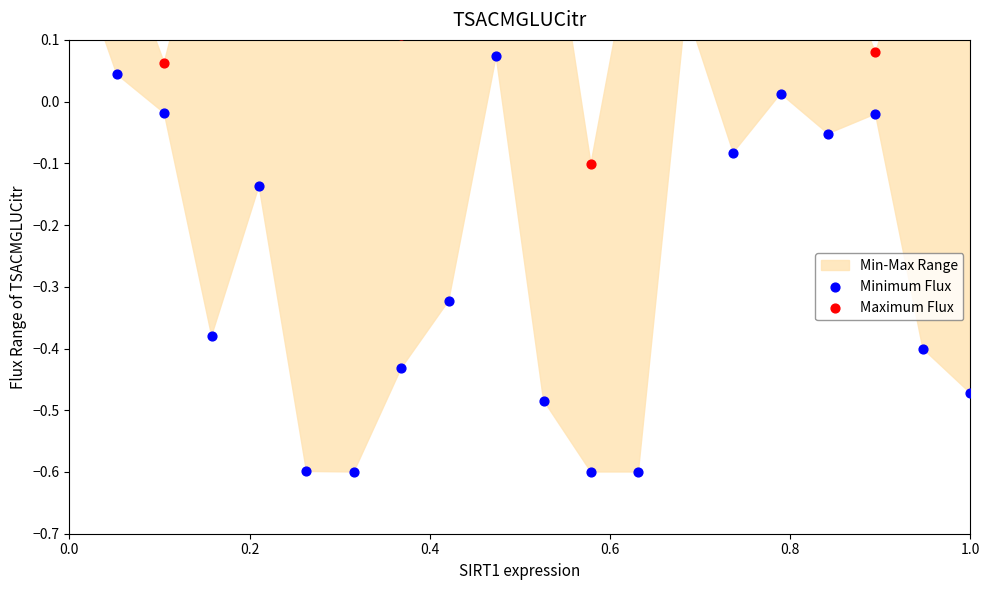

Which series has the largest Y range (max minus min)?

Minimum Flux